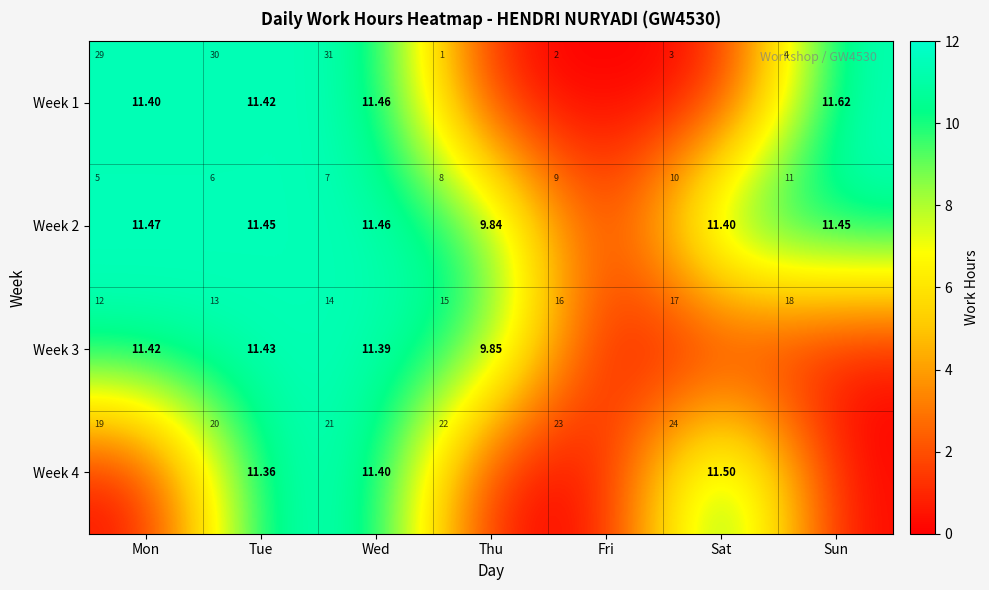

Count the number of categories in the chart.

7